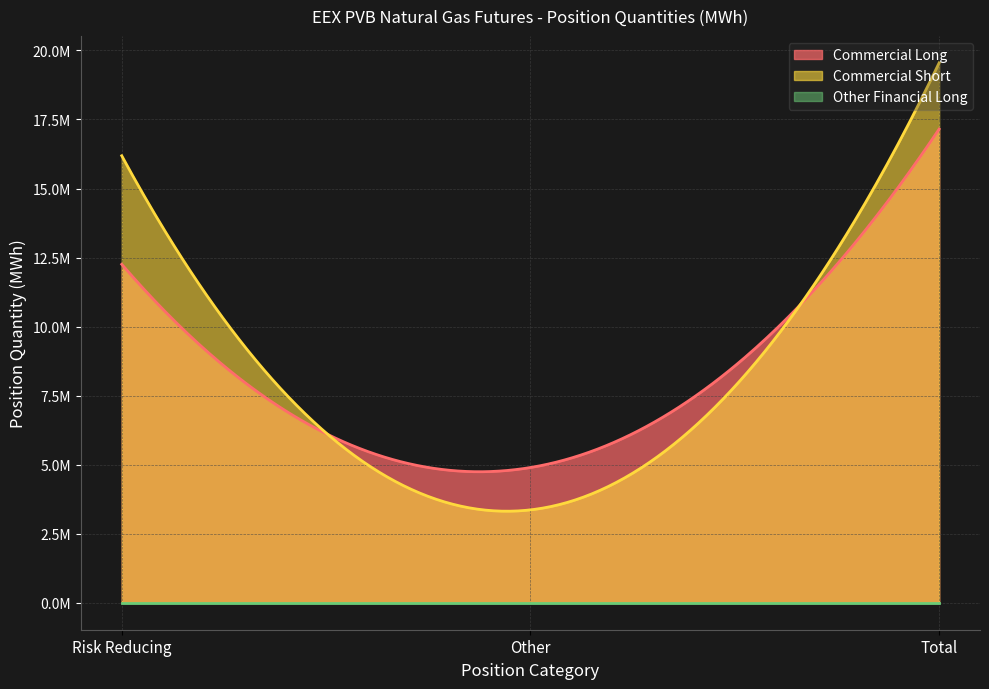

Reading left to right, transcribe all the data shown in this chart.

Commercial Long: Risk Reducing=12255700	Other=4896990	Total=17152690
Commercial Short: Risk Reducing=16187180	Other=3362990	Total=19550170
Other Financial Long: Risk Reducing=0	Other=0	Total=0